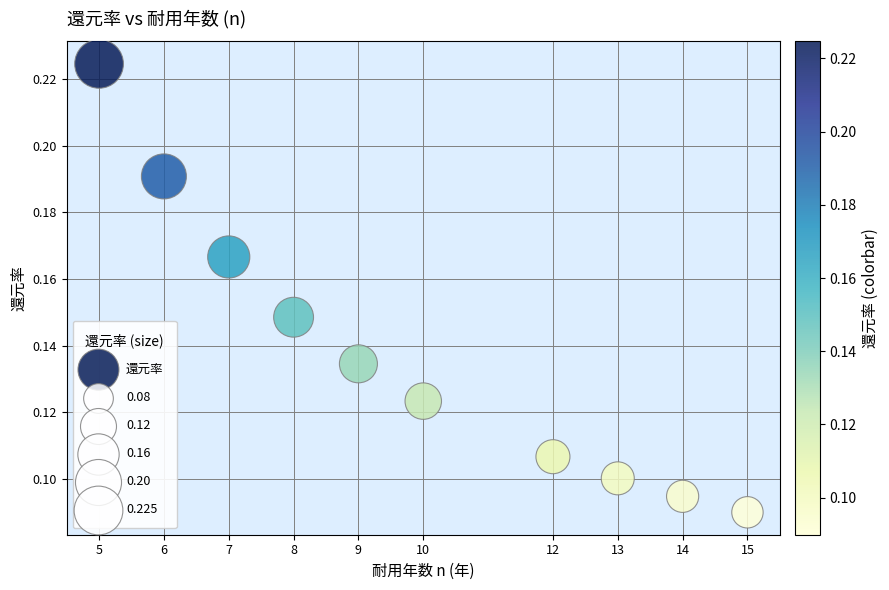

What is the average X value?

9.9